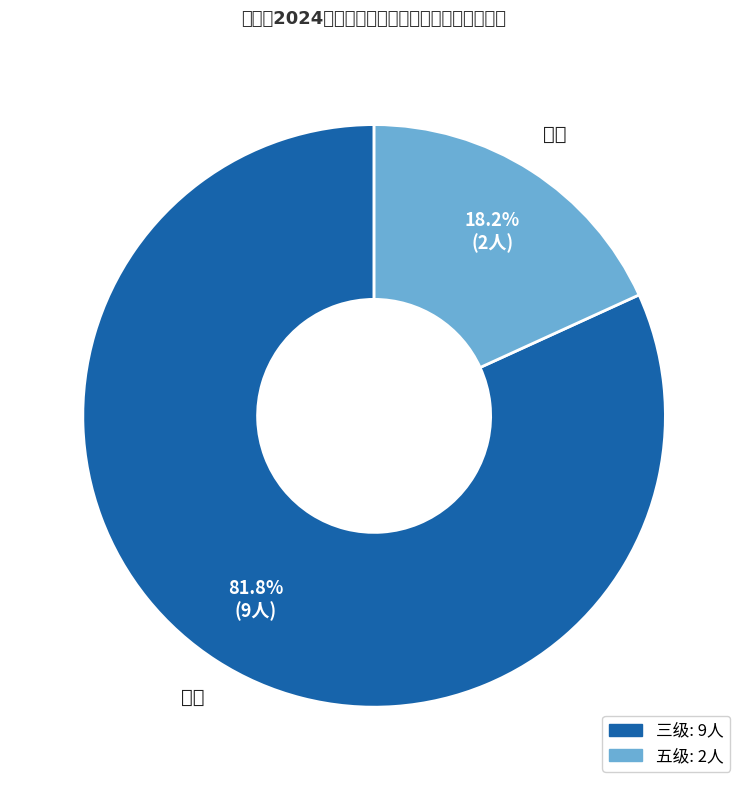

Approximately how many times larger is the value at 三级 compared to 五级?

4.5